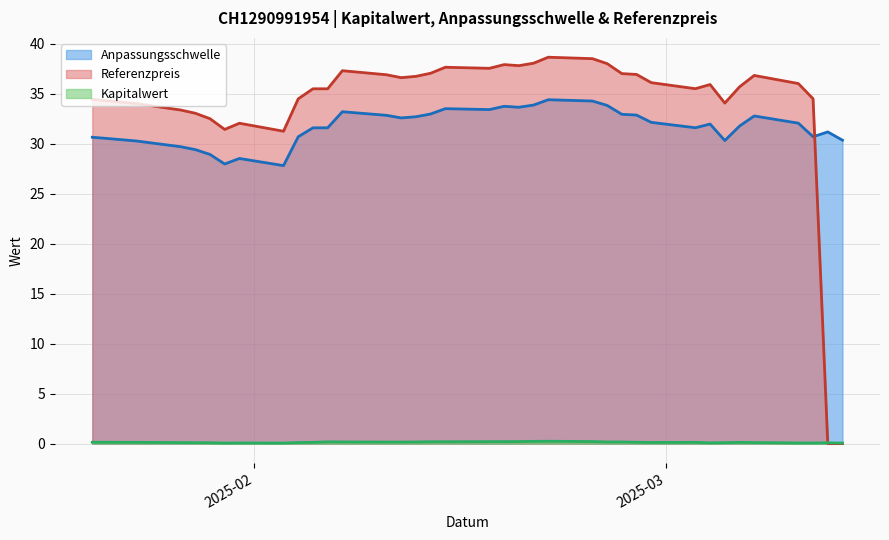

What is the sum of all Anpassungsschwelle values?

1173.5